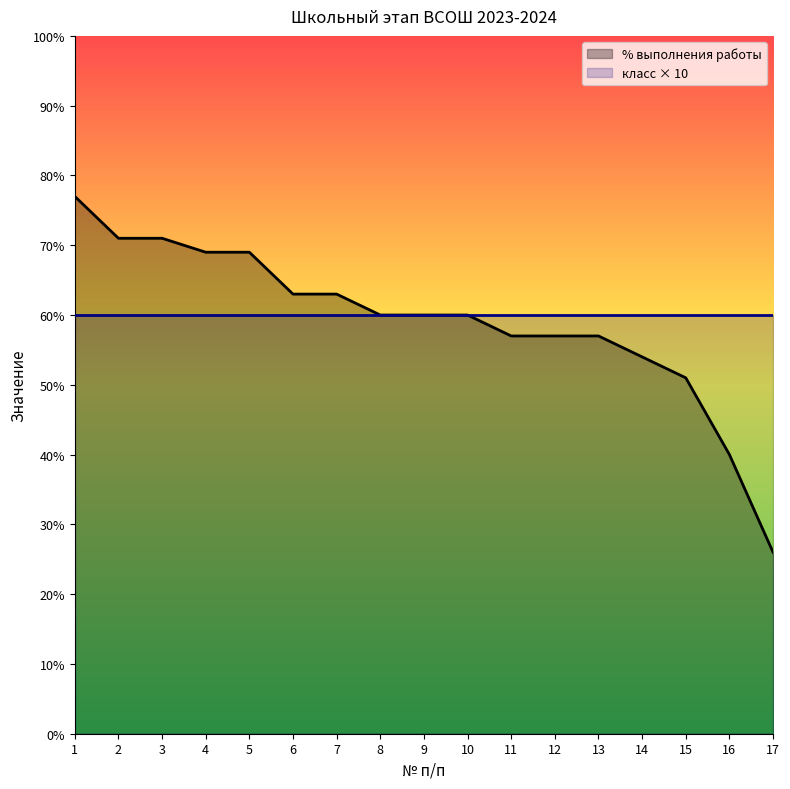

Reading left to right, transcribe all the data shown in this chart.

77	71	71	69	69	63	63	60	60	60	57	57	57	54	51	40	26